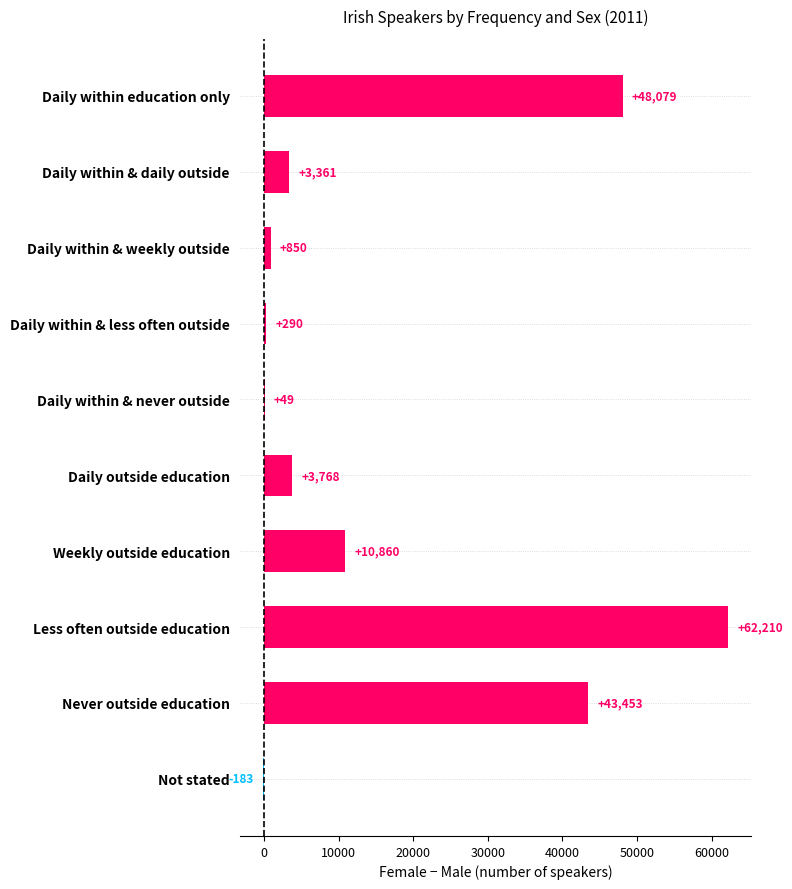

Which label corresponds to the largest value in the chart?

Less often outside education